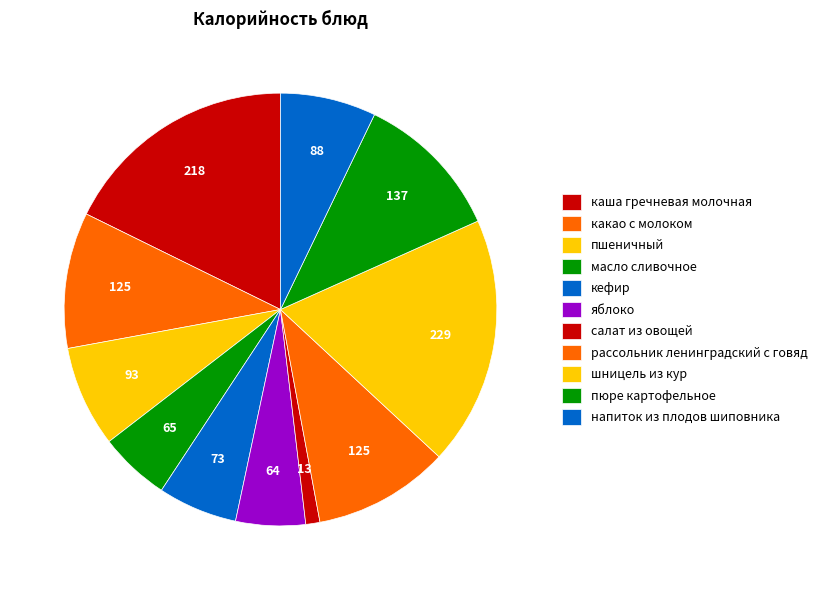

What portion of the pie excludes салат из овощей?

98.9%